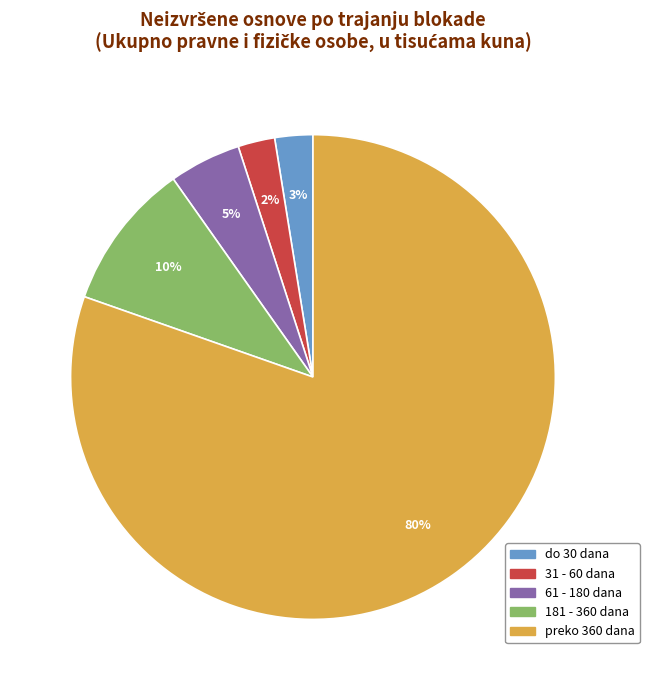

Which slice represents more than half of the pie?

preko 360 dana